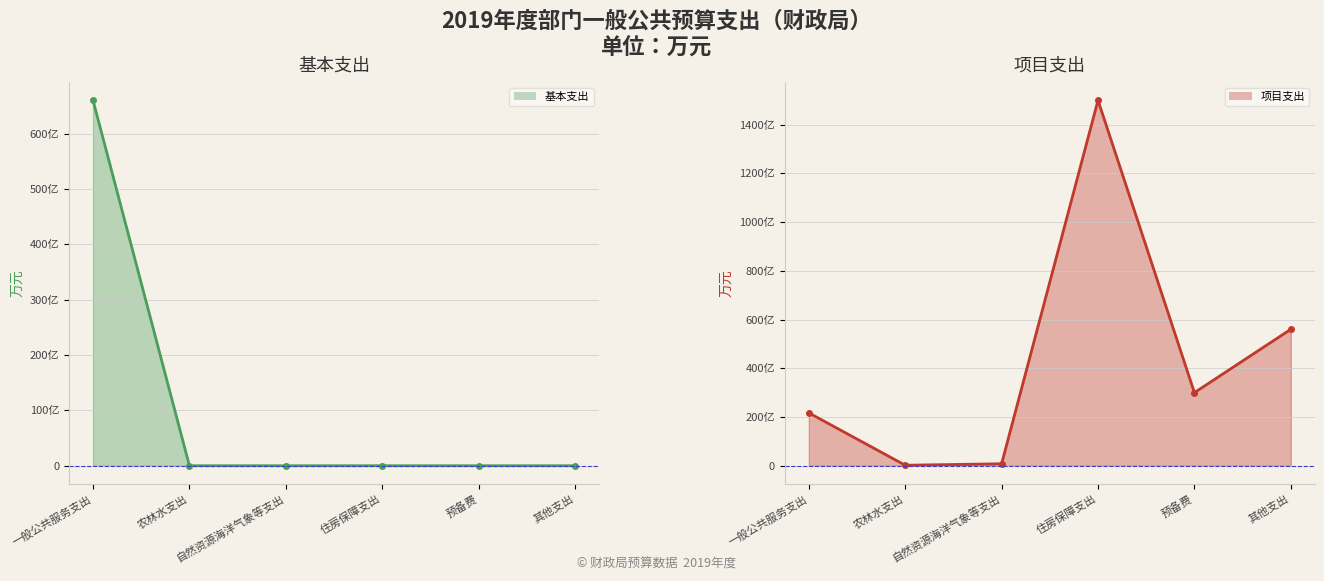

Is the value of 项目支出_line at 自然资源海洋气象等支出 greater than the value of 基本支出_line at 预备费?

Yes